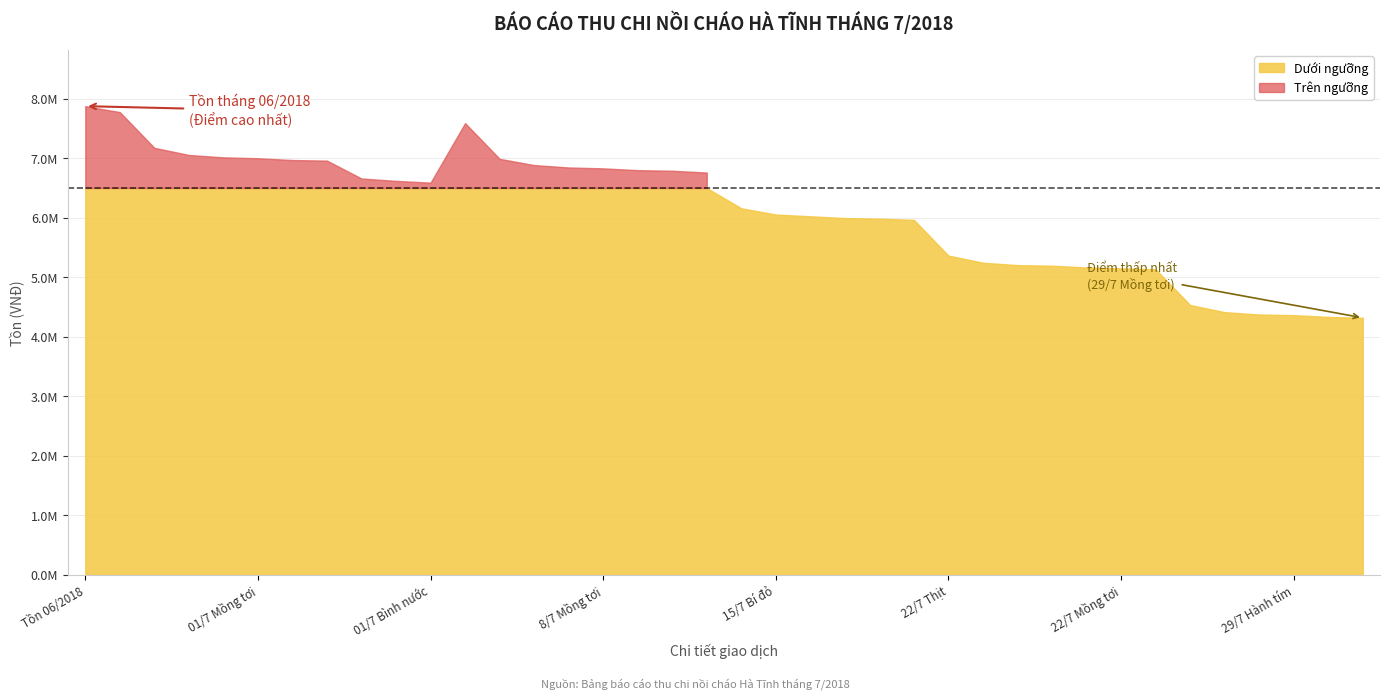

At which category does the data reach its first local valley?

01/7 Bình nước